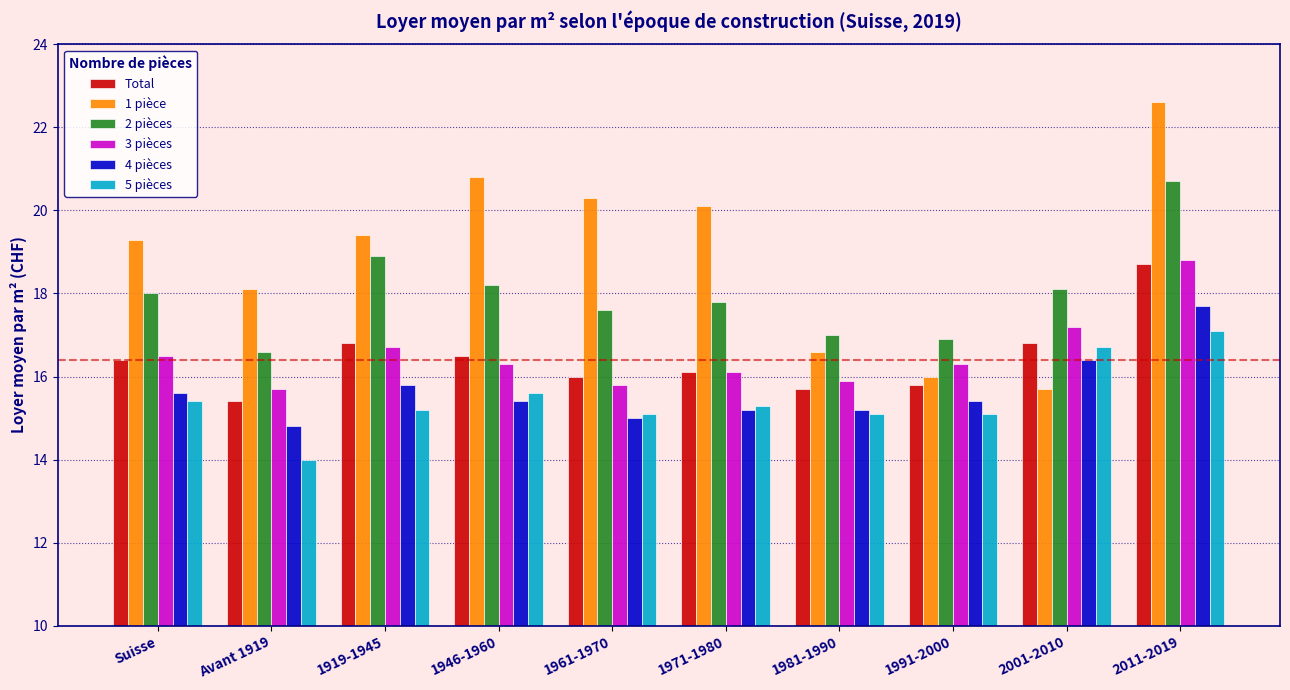

How many distinct data groups are displayed?

6